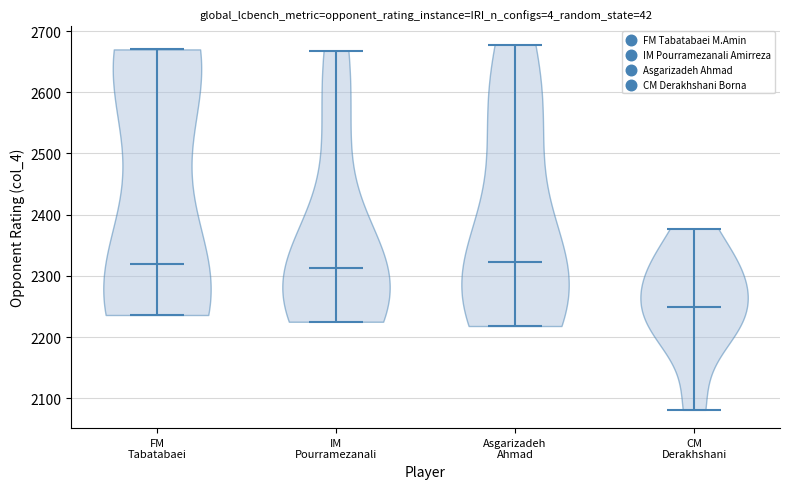

What is the highest point the violin for Asgarizadeh Ahmad reaches on the y-axis? The values are not printed on the chart, so give them approximately, as read against the axis.

2680